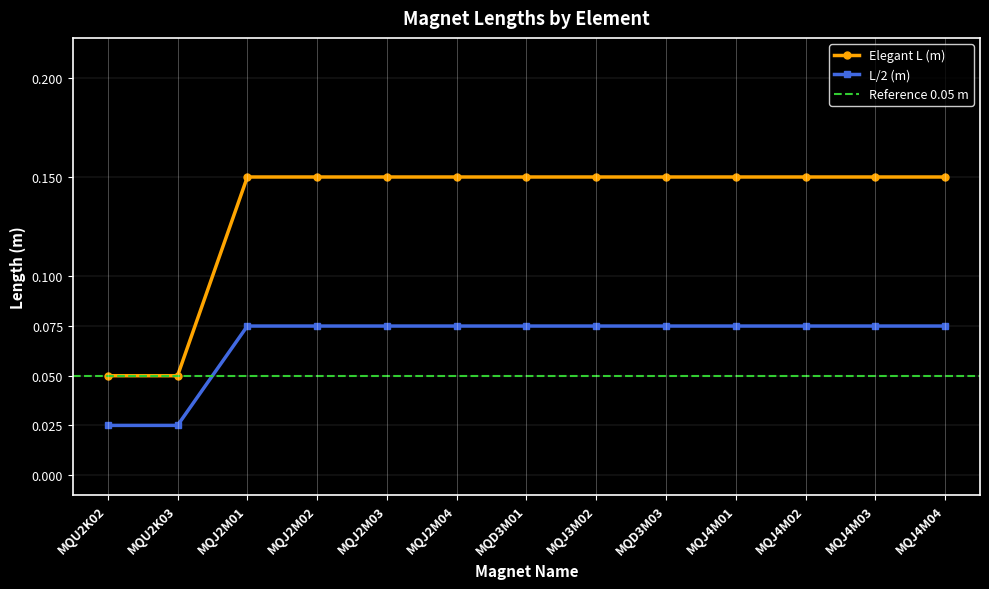

What value does the L/2 (m) series have at MQJ2M03?

0.1